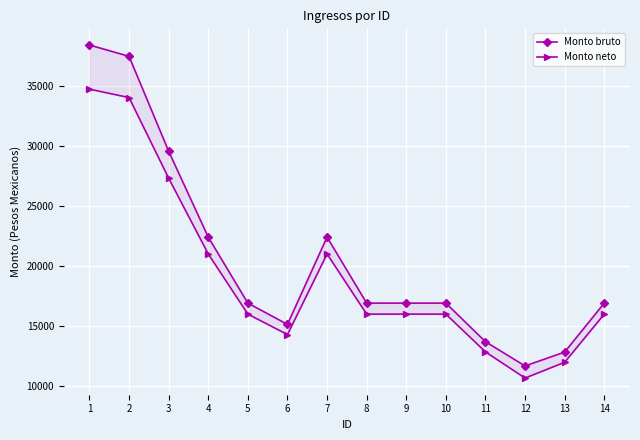

What is the sum of all Monto neto values?

267844.2